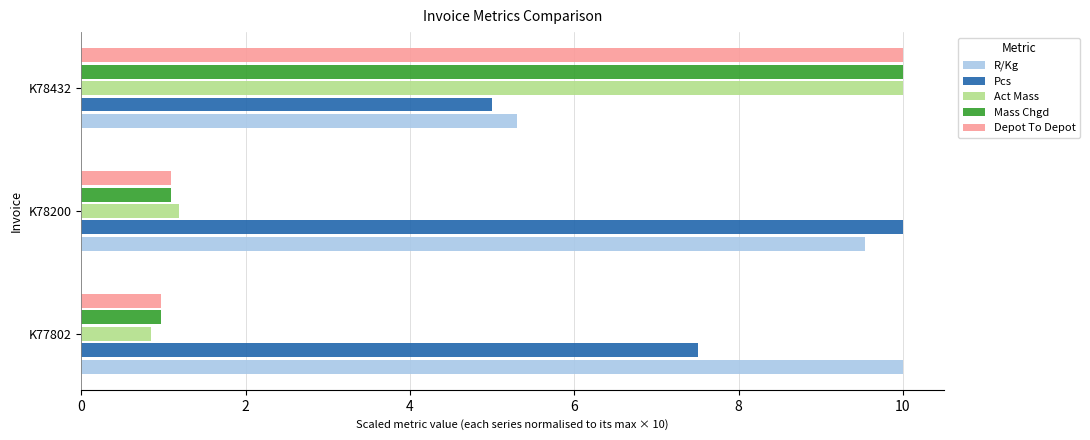

Which series has the largest total across all categories?

R/Kg